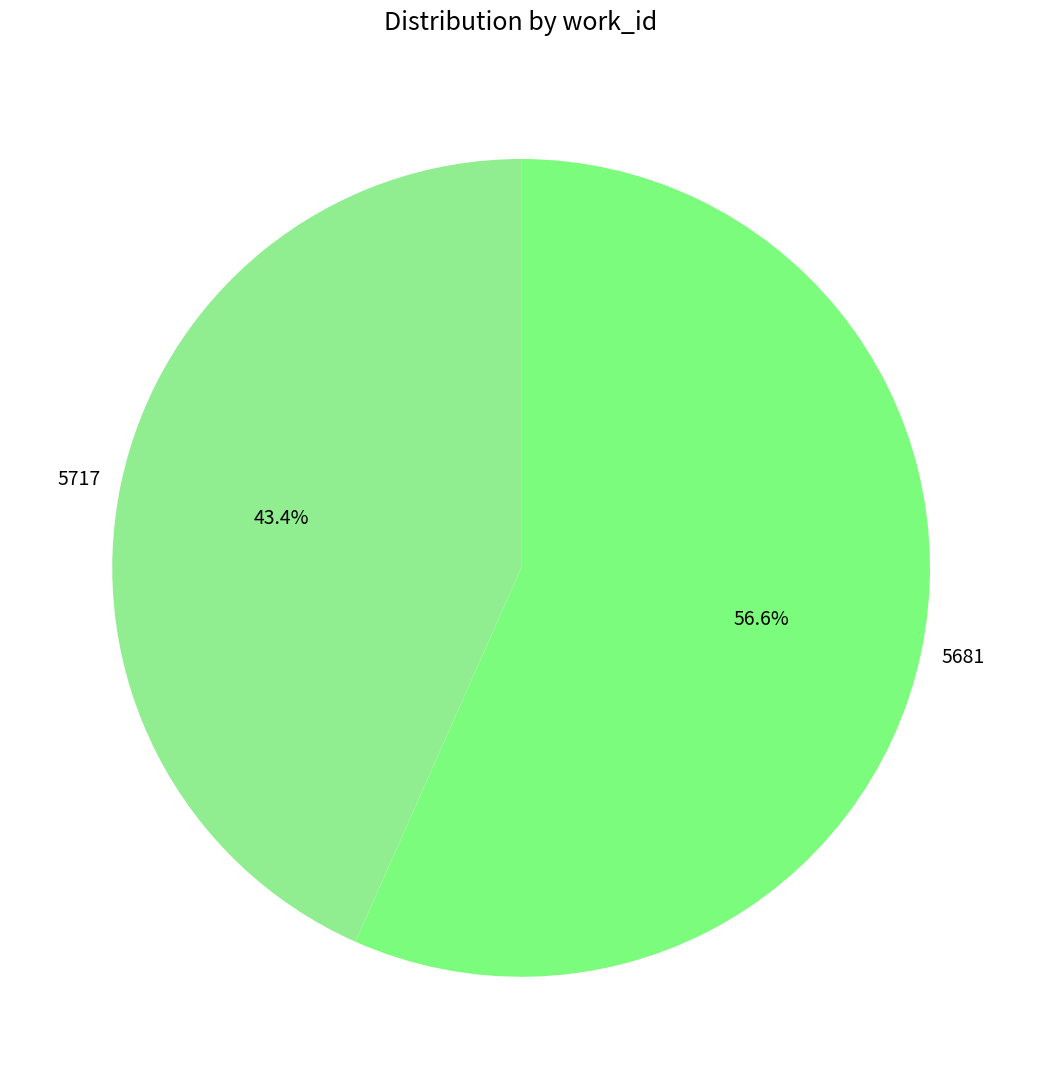

How many slices are in this pie chart?

2